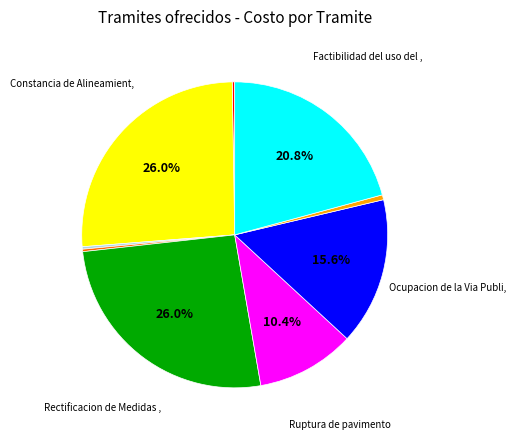

Does any single category account for the majority?

No